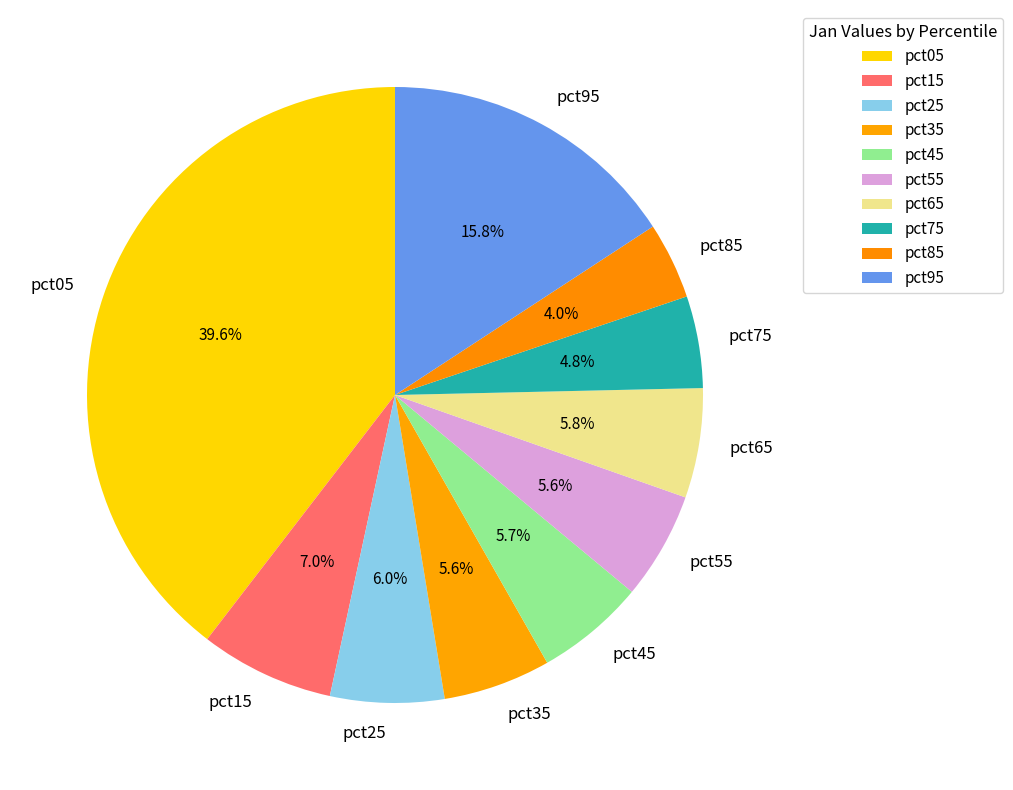

Does any single category account for the majority?

No